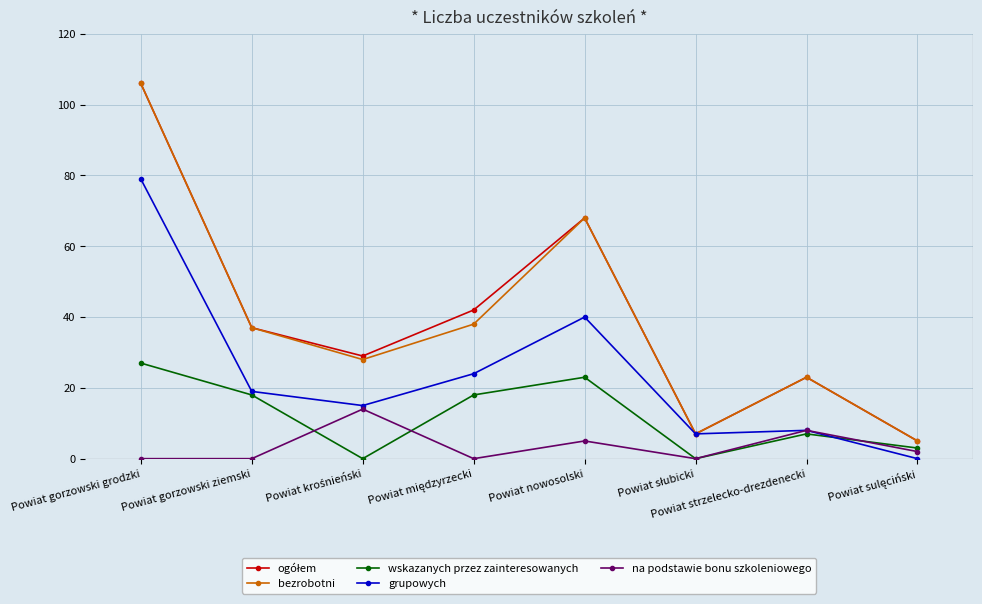

True or false: na podstawie bonu szkoleniowego and bezrobotni intersect in this chart.

False